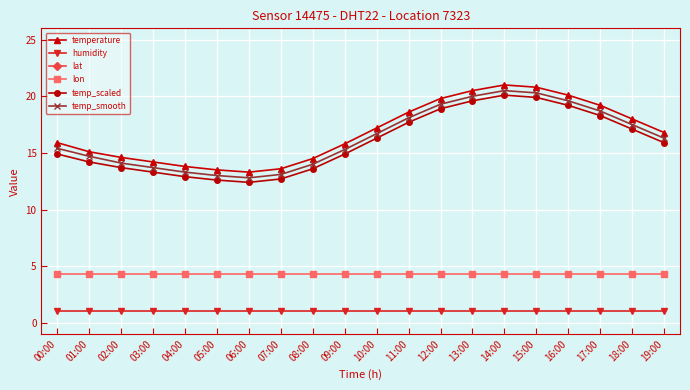

How many lines are shown in the chart?

6